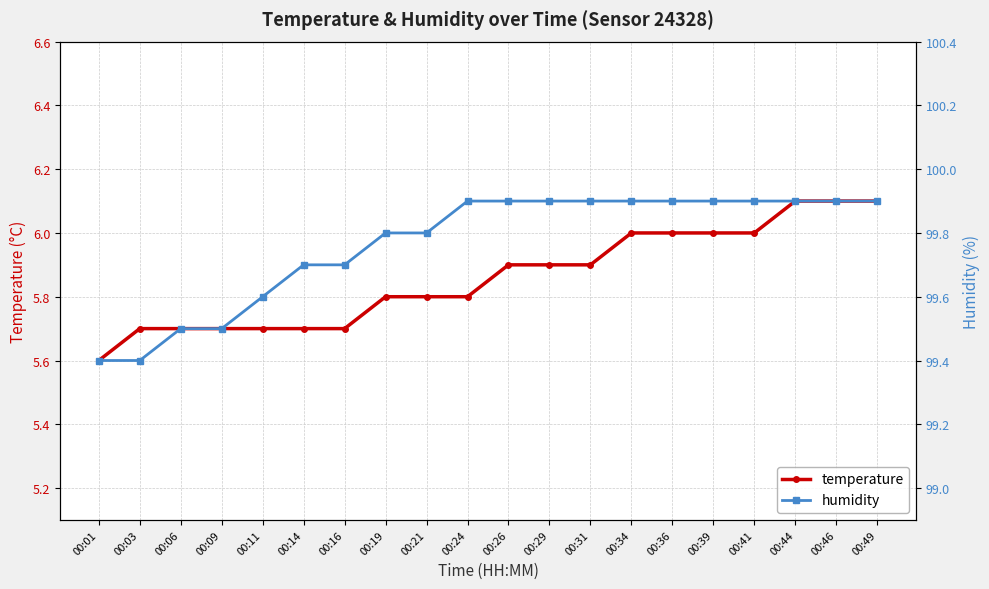

How many distinct data groups are displayed?

2